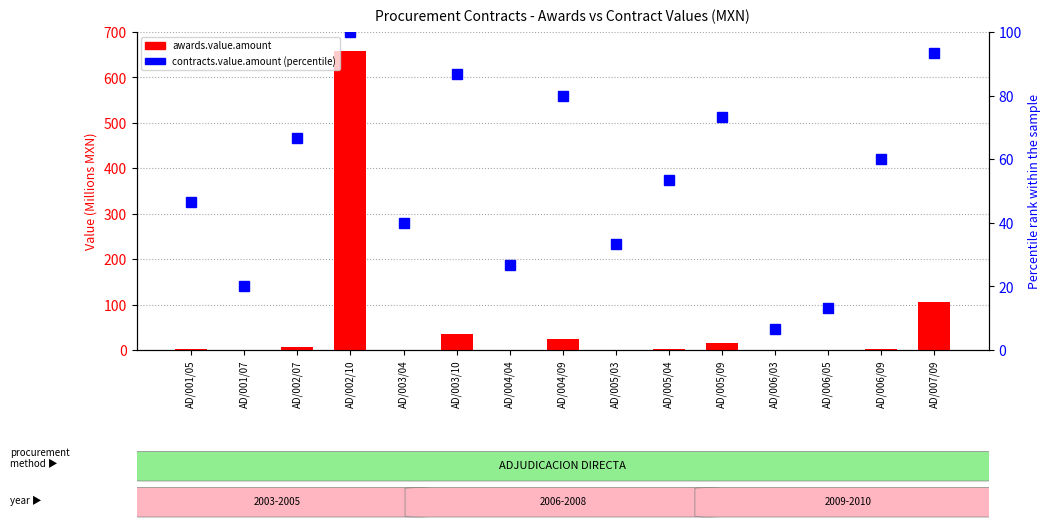

Between AD/004/04 and AD/006/03, which series saw the biggest shift?

contracts.value.amount (percentile rank)